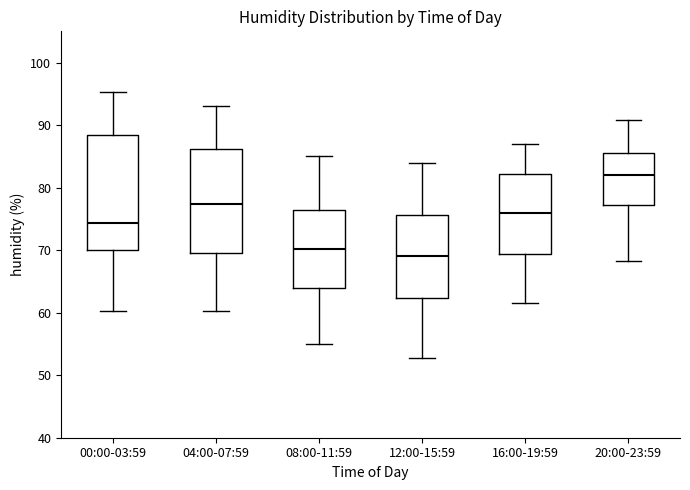

Reading left to right, read every box against the y-axis: the position of its median line, the range the box covers, and the ends of its whiskers. The values are not printed on the chart, so give them approximately, as read against the axis.

00:00-03:59: median 74, box 70 to 88, whiskers 60 to 95
04:00-07:59: median 77, box 70 to 86, whiskers 60 to 93
08:00-11:59: median 70, box 64 to 76, whiskers 55 to 85
12:00-15:59: median 69, box 62 to 76, whiskers 53 to 84
16:00-19:59: median 76, box 69 to 82, whiskers 62 to 87
20:00-23:59: median 82, box 77 to 86, whiskers 68 to 91